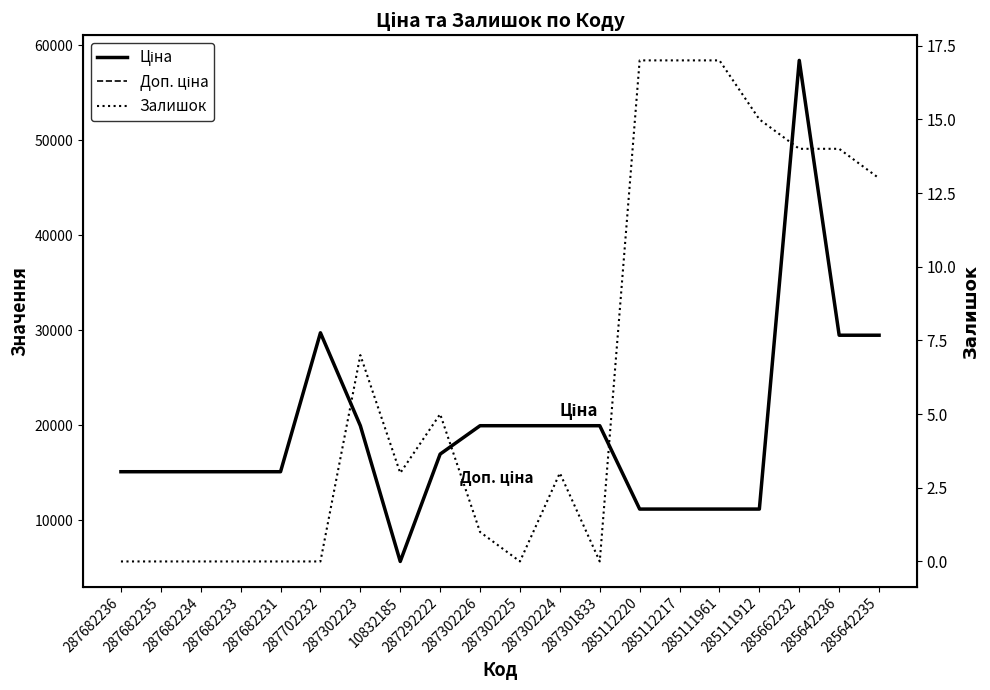

The value of Ціна at 287682234 is 15120.0. True or false?

True